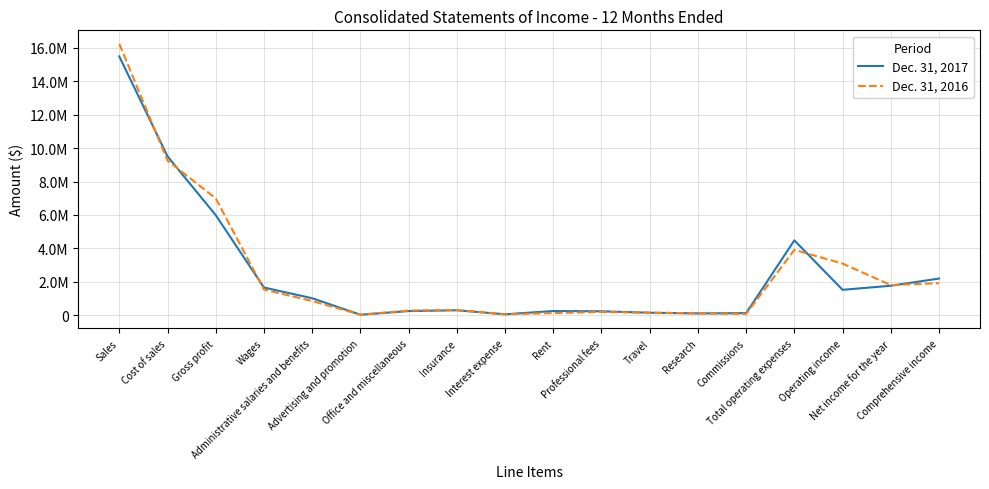

In Dec. 31, 2016, how many points are lower than both neighbors (excluding endpoints)?

4